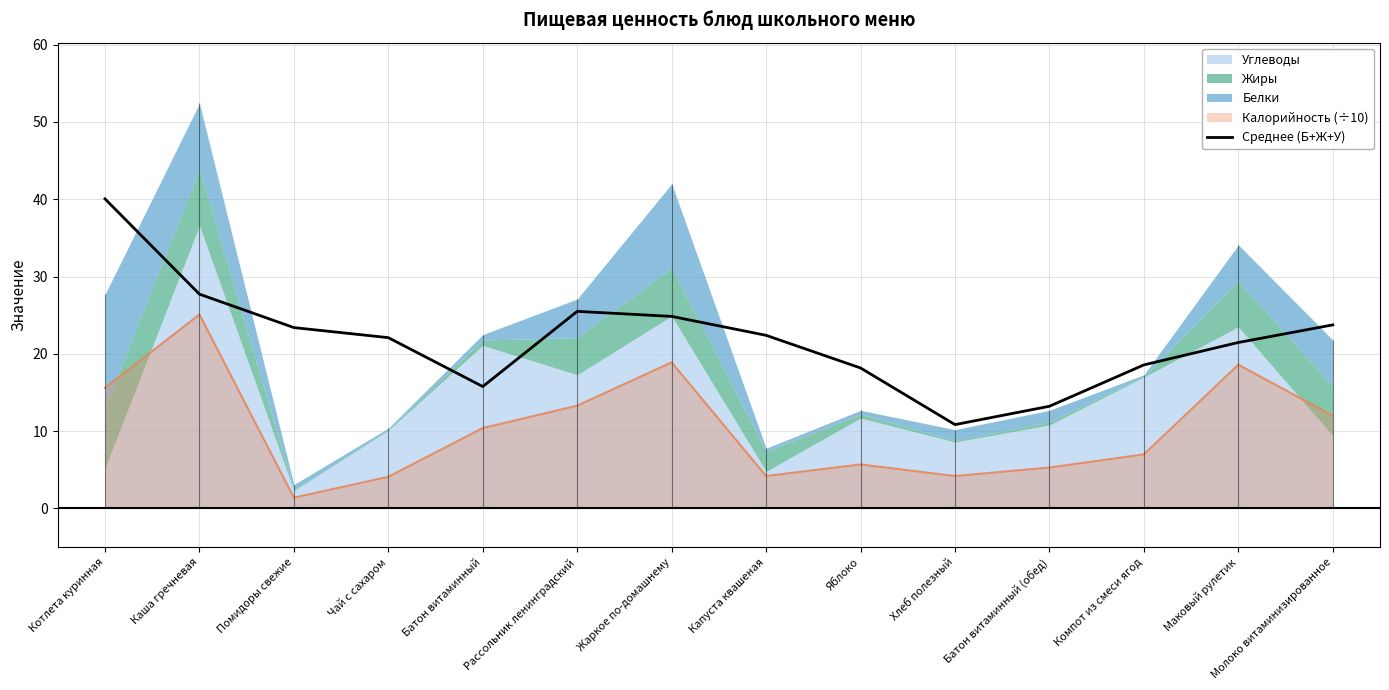

The value of Среднее (Б+Ж+У) at Хлеб полезный is 5.2. True or false?

False